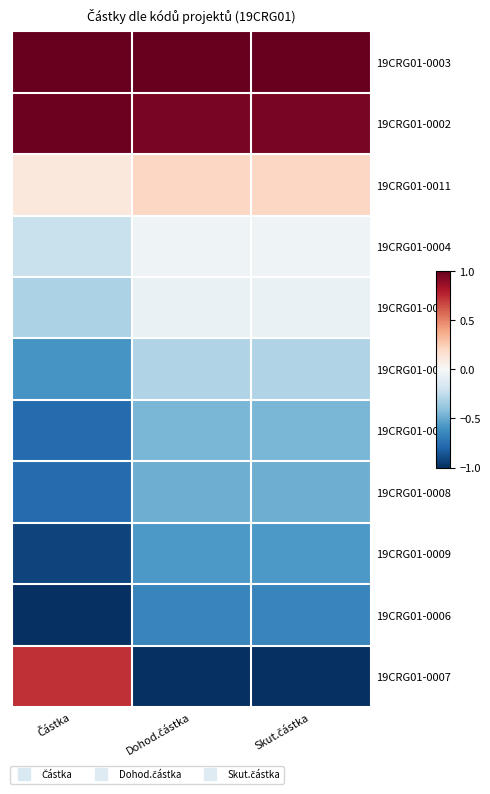

Reading left to right, what are all the values shown in this chart?

19CRG01-0003: Částka=1.0	Dohod.částka=1.0	Skut.částka=1.0
19CRG01-0002: Částka=1.0	Dohod.částka=0.9	Skut.částka=0.9
19CRG01-0011: Částka=0.1	Dohod.částka=0.2	Skut.částka=0.2
19CRG01-0004: Částka=-0.2	Dohod.částka=-0.0	Skut.částka=-0.0
19CRG01-0001: Částka=-0.3	Dohod.částka=-0.1	Skut.částka=-0.1
19CRG01-0010: Částka=-0.6	Dohod.částka=-0.3	Skut.částka=-0.3
19CRG01-0005: Částka=-0.8	Dohod.částka=-0.5	Skut.částka=-0.5
19CRG01-0008: Částka=-0.8	Dohod.částka=-0.5	Skut.částka=-0.5
19CRG01-0009: Částka=-0.9	Dohod.částka=-0.6	Skut.částka=-0.6
19CRG01-0006: Částka=-1.0	Dohod.částka=-0.7	Skut.částka=-0.7
19CRG01-0007: Částka=0.7	Dohod.částka=-1.0	Skut.částka=-1.0